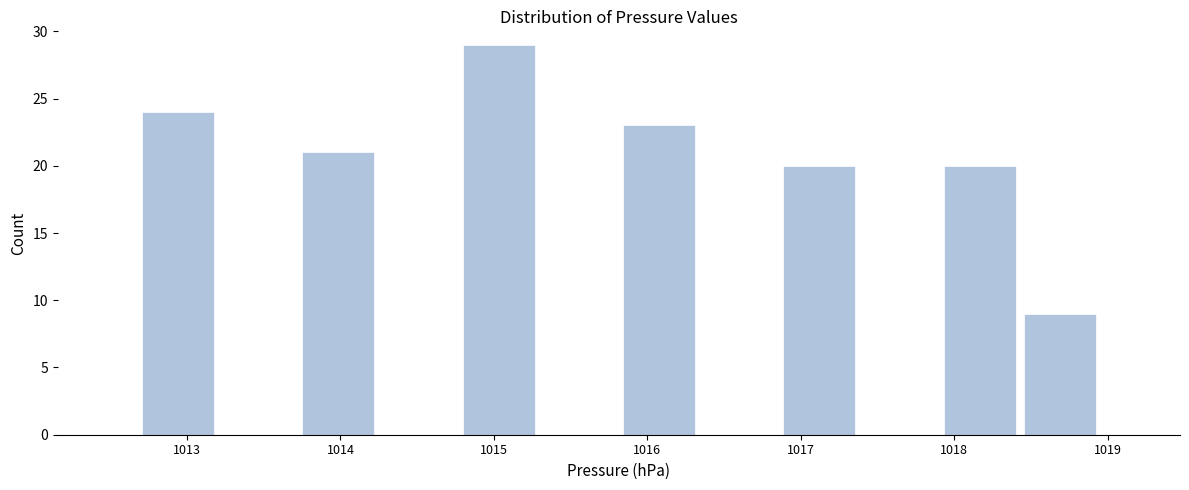

Reading left to right, transcribe this chart: for each bar, give the range it covers on the x-axis and its height. Neither the bar edges nor the heights are printed on the chart, so give them approximately, as read against the axes.

1012.7 to 1013.2: 24
1013.2 to 1013.7: 0
1013.7 to 1014.2: 21
1014.2 to 1014.8: 0
1014.8 to 1015.3: 29
1015.3 to 1015.8: 0
1015.8 to 1016.3: 23
1016.3 to 1016.9: 0
1016.9 to 1017.4: 20
1017.4 to 1017.9: 0
1017.9 to 1018.4: 20
1018.4 to 1019.0: 9